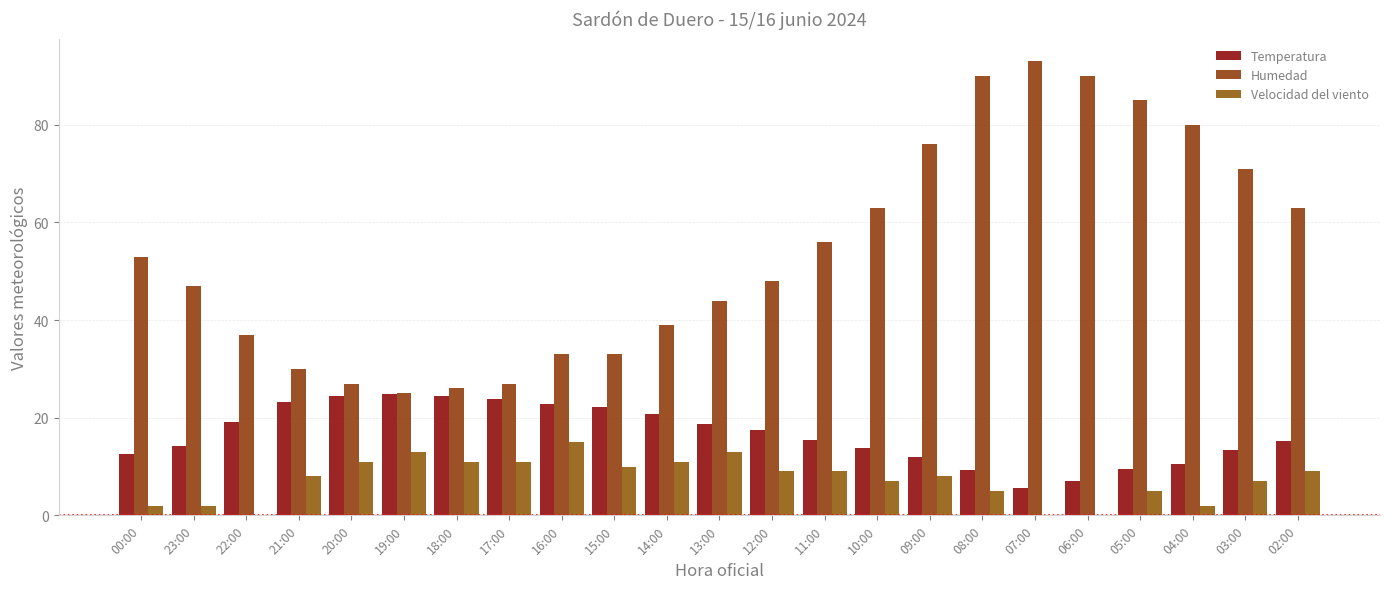

What is the total value across all series at 20:00?

62.4